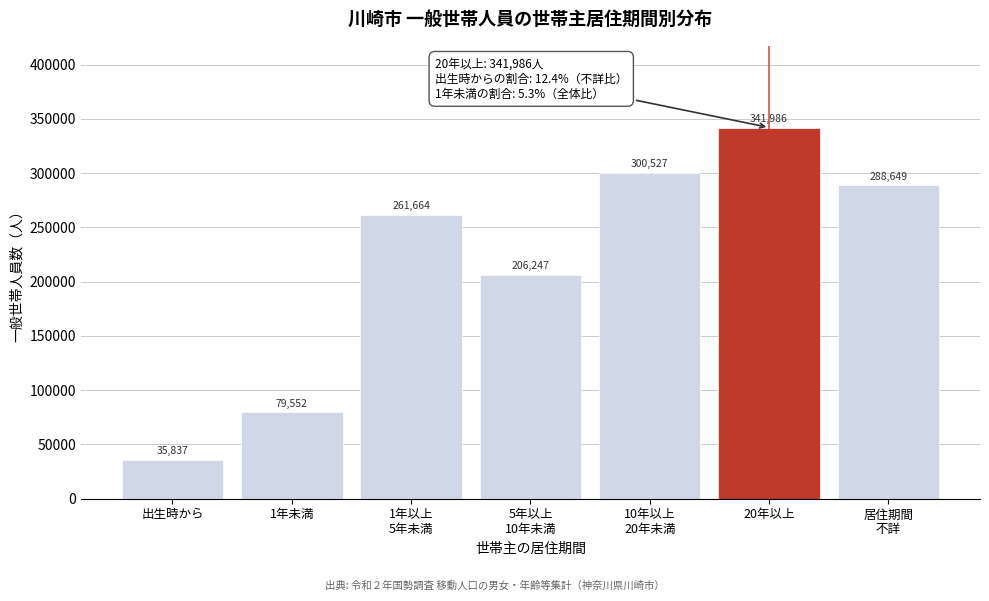

Reading left to right, extract all data points from this chart.

35837	79552	261664	206247	300527	341986	288649